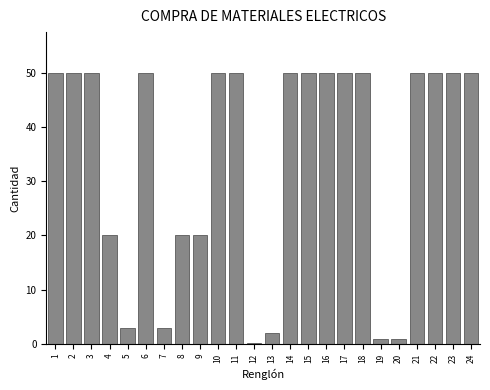

Reading left to right, list all the values displayed in this chart.

50.0	50.0	50.0	20.0	3.0	50.0	3.0	20.0	20.0	50.0	50.0	0.2	2.0	50.0	50.0	50.0	50.0	50.0	1.0	1.0	50.0	50.0	50.0	50.0